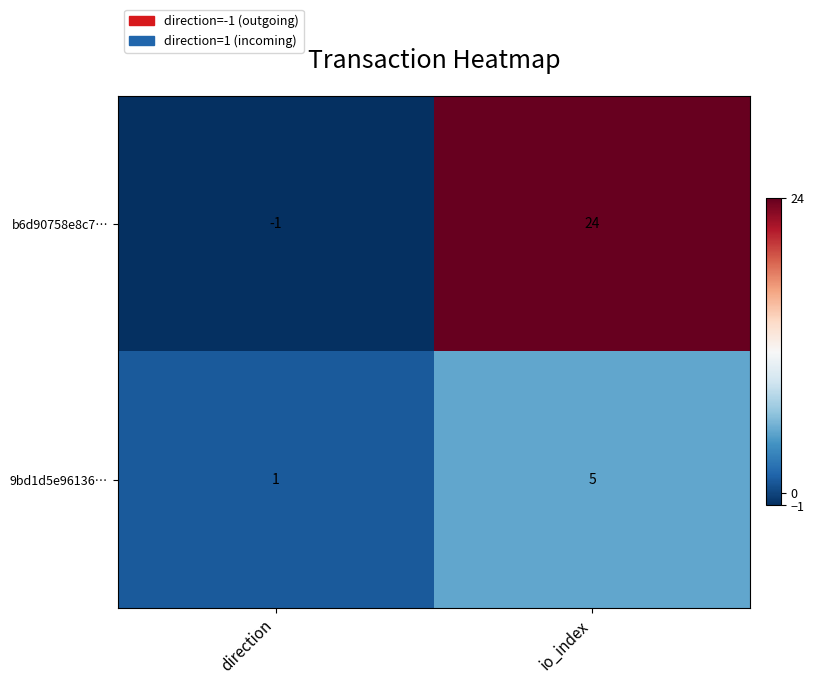

What is the sum of all b6d90758e8c7… values?

23